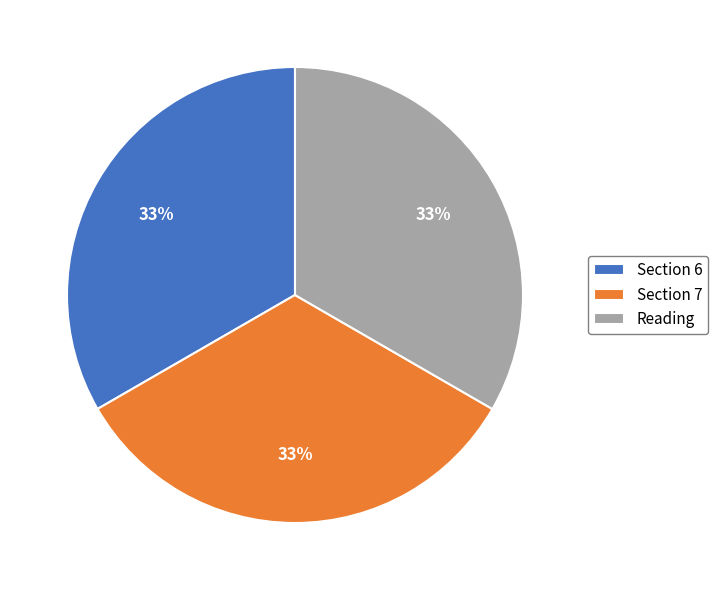

To the nearest percent, what portion does Reading represent?

33%